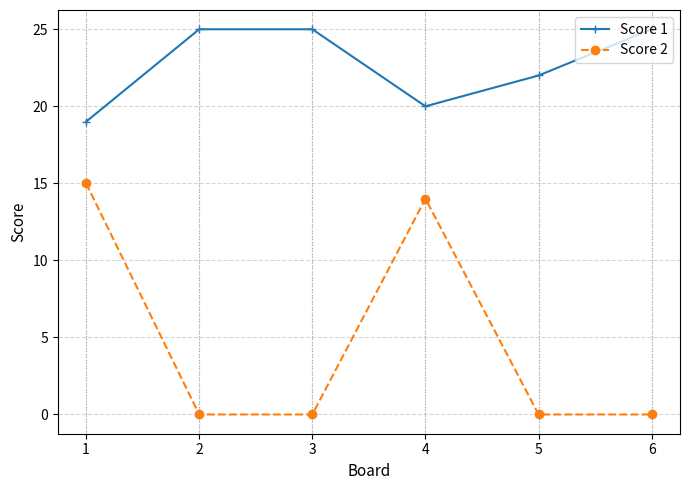

Rank the series by their average value, from lowest to highest.

Score 2, Score 1